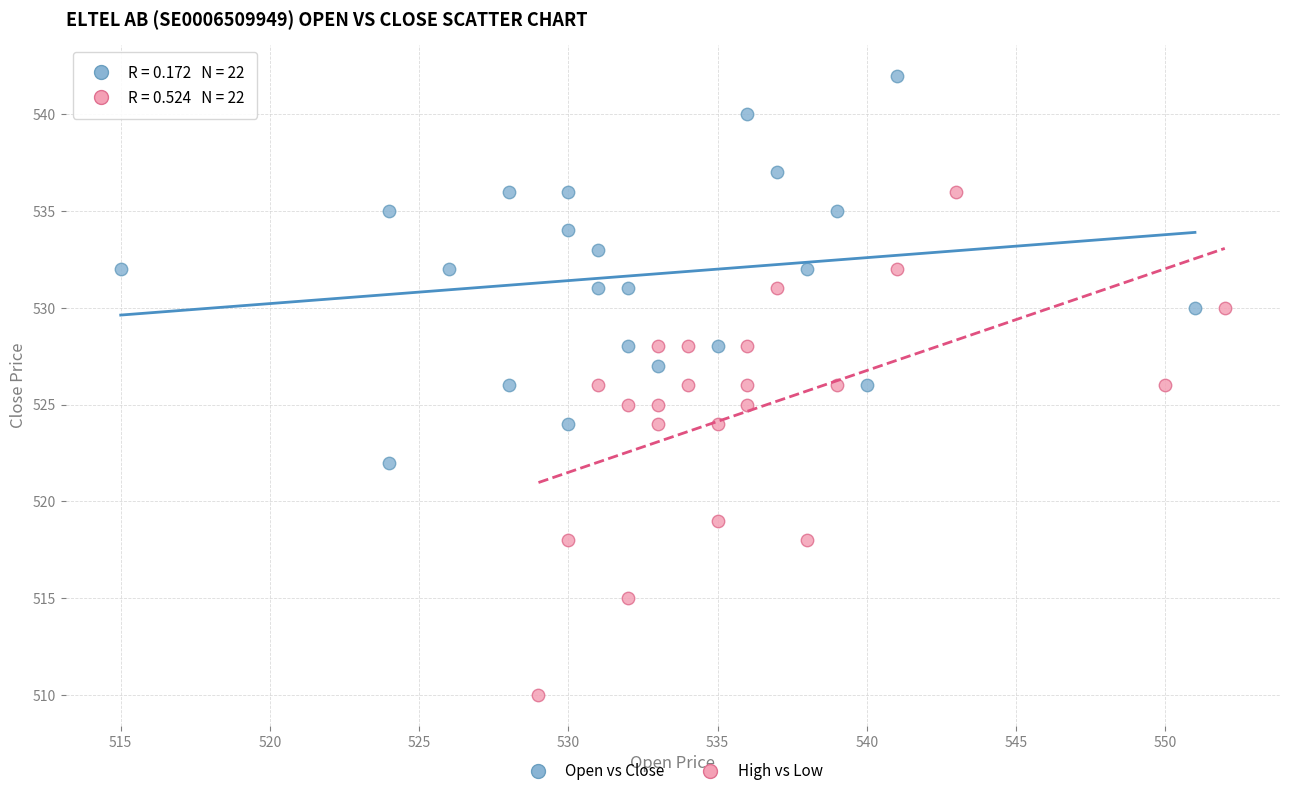

What are all the series names shown in the legend?

Open vs Close, High vs Low